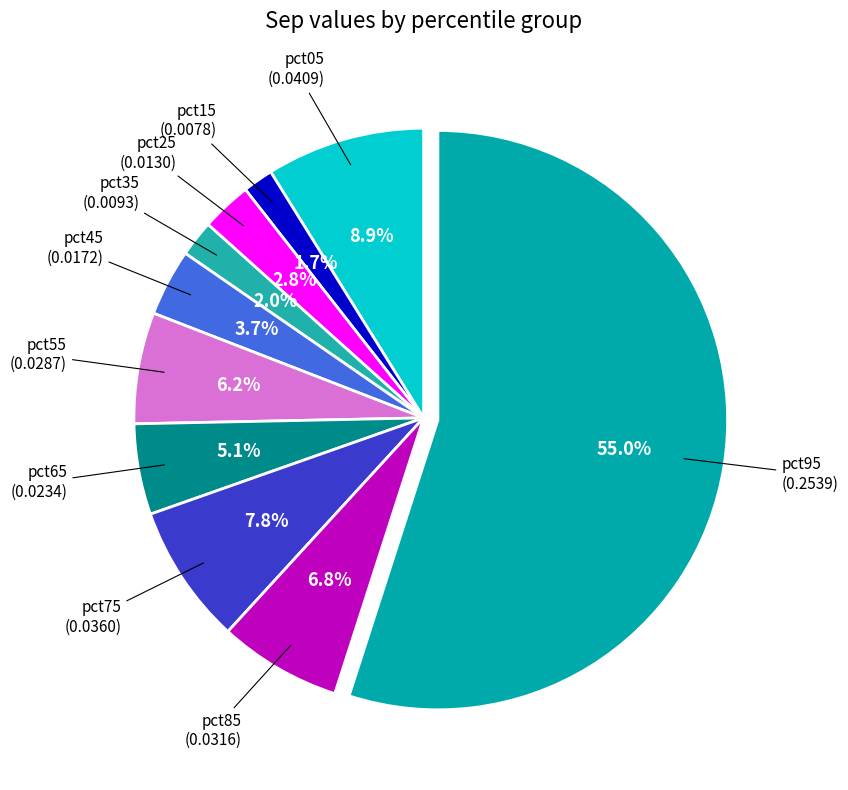

How many slices are in this pie chart?

10